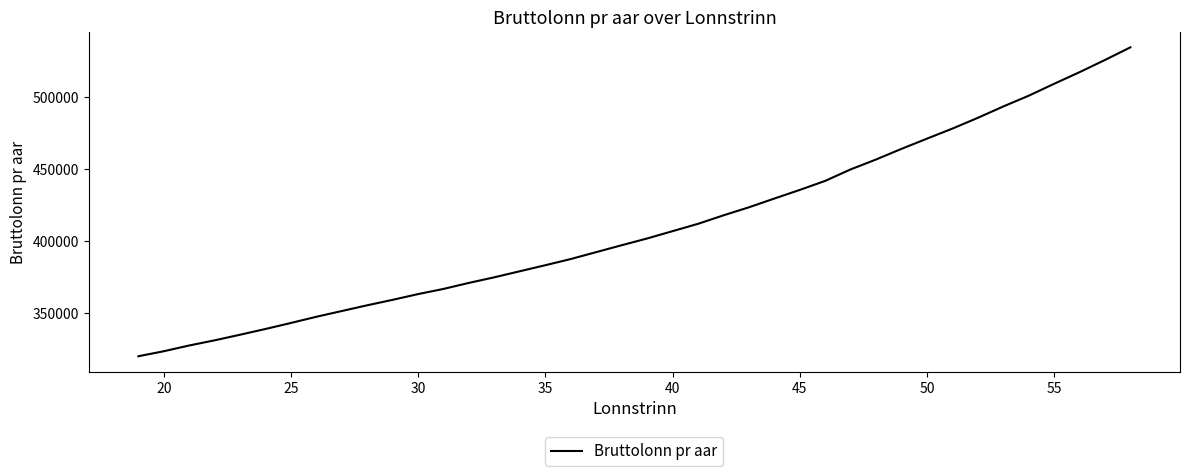

What is the minimum value shown in the chart?

319800